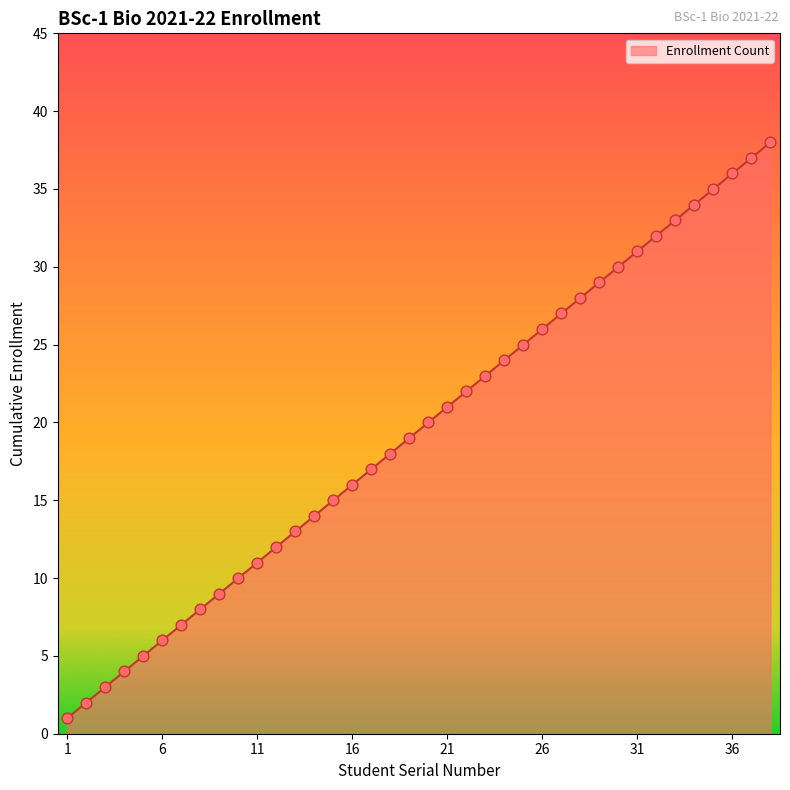

What is the minimum value shown in the chart?

1.0